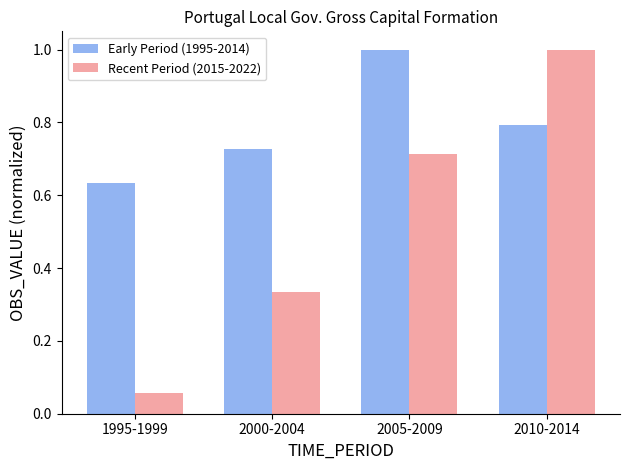

What is the total value across all series at 2010-2014?

1.8